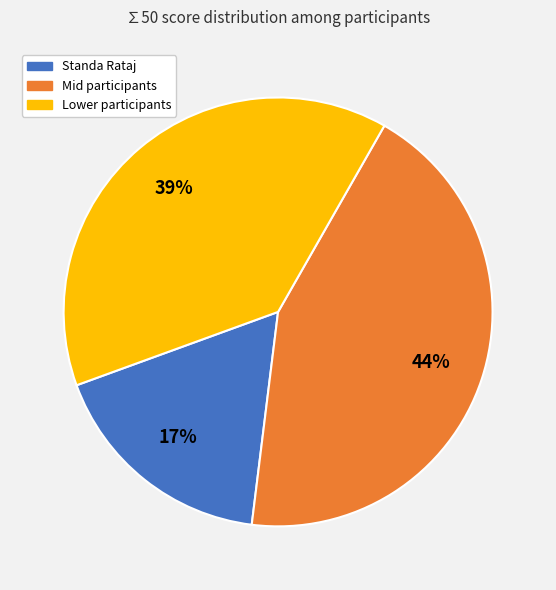

How many slices are in this pie chart?

3